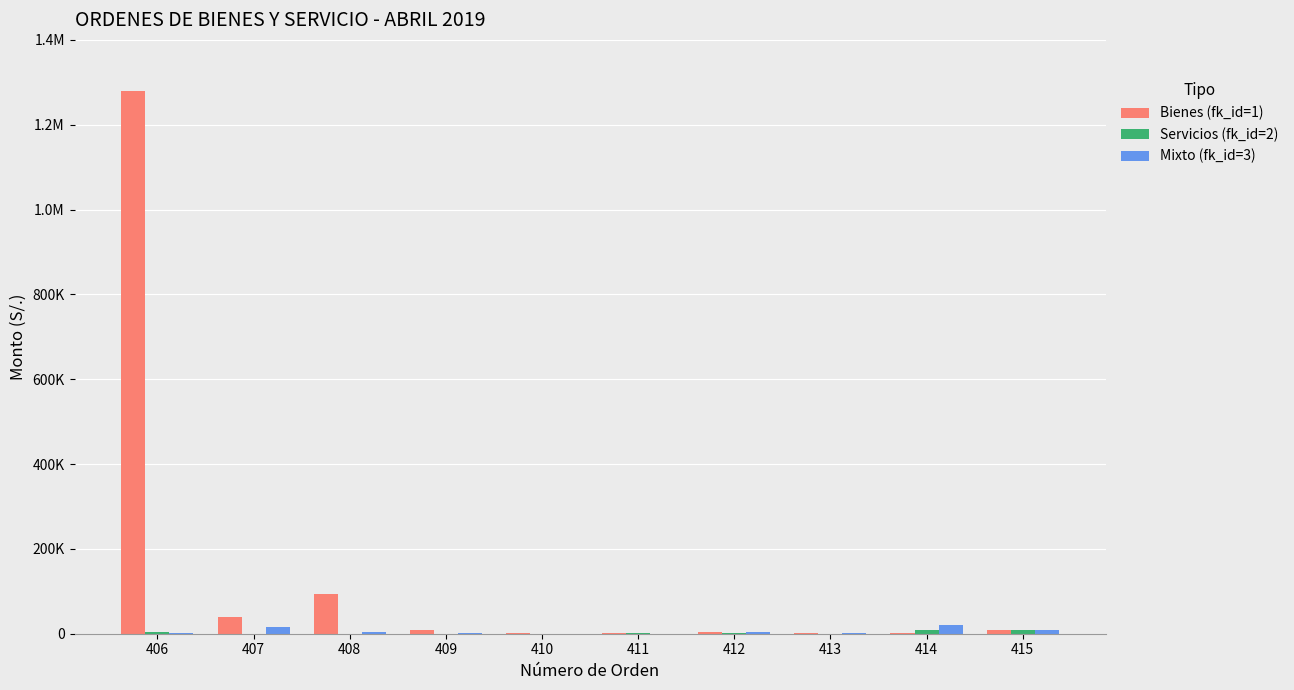

What is the value of the Bienes (fk_id=1) bar at the 5th from the left?

710.1